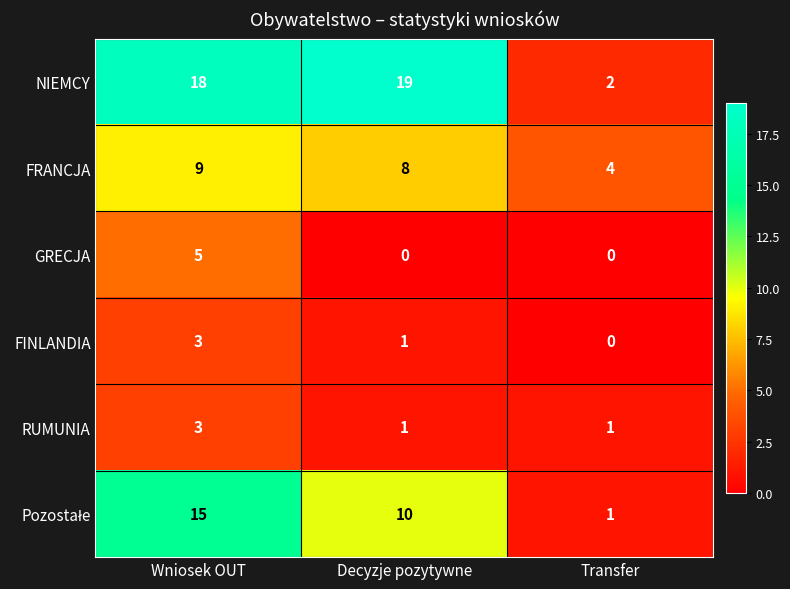

Which series has the largest total across all categories?

NIEMCY